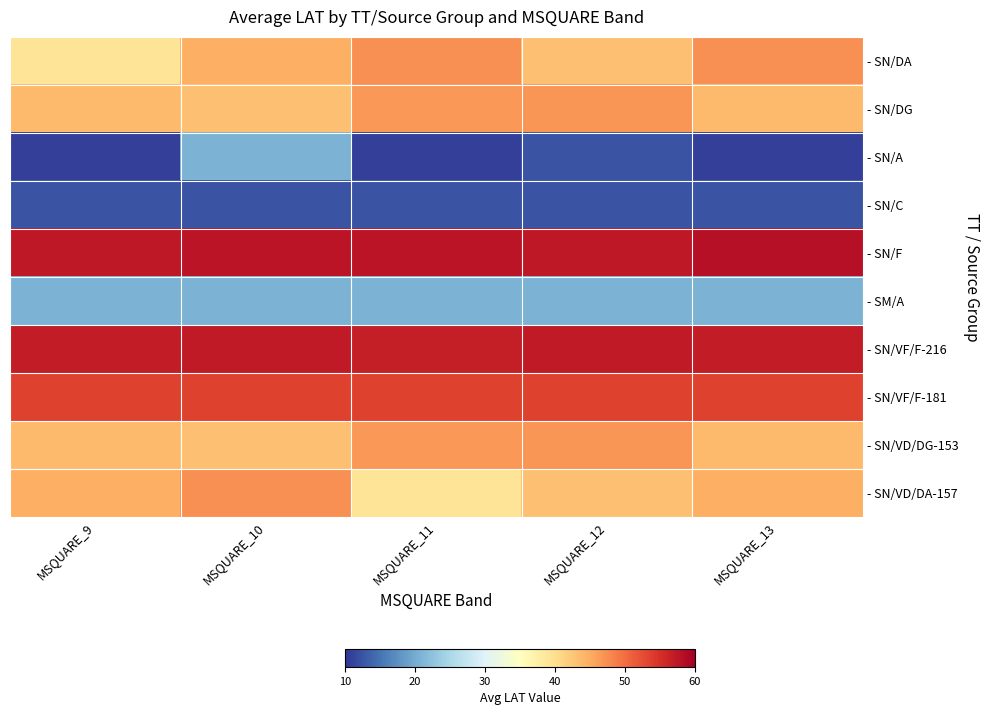

Reading left to right, what are all the values shown in this chart?

- SN/DA: MSQUARE_9=39.2	MSQUARE_10=44.6	MSQUARE_11=47.2	MSQUARE_12=43.1	MSQUARE_13=47.2
- SN/DG: MSQUARE_9=43.7	MSQUARE_10=43.2	MSQUARE_11=46.7	MSQUARE_12=46.9	MSQUARE_13=43.7
- SN/A: MSQUARE_9=10.9	MSQUARE_10=20.8	MSQUARE_11=10.9	MSQUARE_12=12.4	MSQUARE_13=10.9
- SN/C: MSQUARE_9=12.4	MSQUARE_10=12.4	MSQUARE_11=12.4	MSQUARE_12=12.4	MSQUARE_13=12.4
- SN/F: MSQUARE_9=57.4	MSQUARE_10=57.7	MSQUARE_11=57.7	MSQUARE_12=57.3	MSQUARE_13=58.2
- SM/A: MSQUARE_9=20.8	MSQUARE_10=20.8	MSQUARE_11=20.8	MSQUARE_12=20.8	MSQUARE_13=20.8
- SN/VF/F-216: MSQUARE_9=57.0	MSQUARE_10=57.2	MSQUARE_11=56.8	MSQUARE_12=57.1	MSQUARE_13=57.0
- SN/VF/F-181: MSQUARE_9=53.5	MSQUARE_10=53.5	MSQUARE_11=53.5	MSQUARE_12=53.5	MSQUARE_13=53.5
- SN/VD/DG-153: MSQUARE_9=43.7	MSQUARE_10=43.2	MSQUARE_11=46.7	MSQUARE_12=46.9	MSQUARE_13=43.7
- SN/VD/DA-157: MSQUARE_9=44.6	MSQUARE_10=47.2	MSQUARE_11=39.2	MSQUARE_12=43.1	MSQUARE_13=44.6